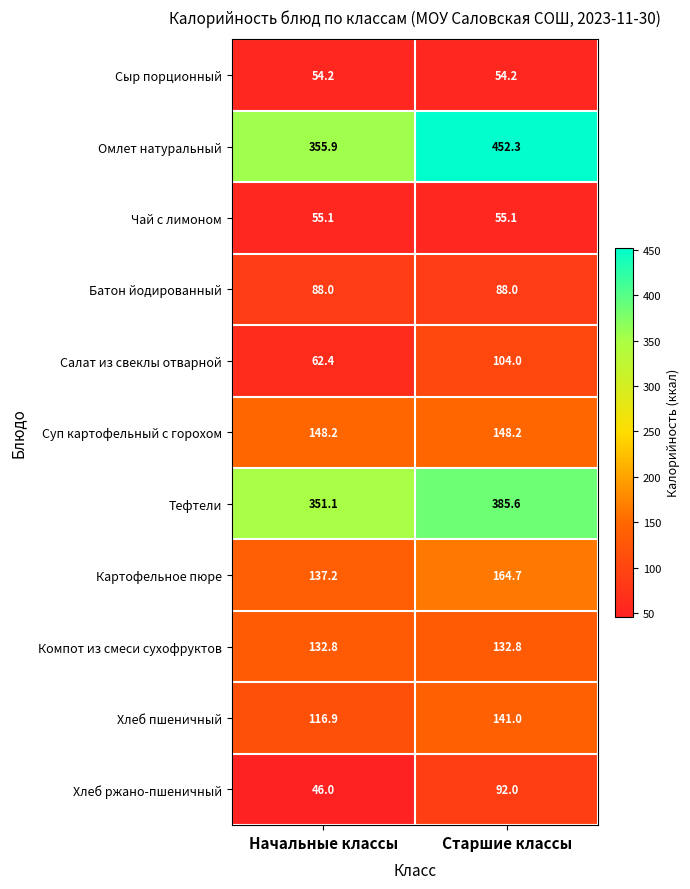

Reading right to left, what are all the values shown in this chart?

Сыр порционный: 54.2	54.2
Омлет натуральный: 452.3	355.9
Чай с лимоном: 55.1	55.1
Батон йодированный: 88.0	88.0
Салат из свеклы отварной: 104.0	62.4
Суп картофельный с горохом: 148.2	148.2
Тефтели: 385.6	351.1
Картофельное пюре: 164.7	137.2
Компот из смеси сухофруктов: 132.8	132.8
Хлеб пшеничный: 141.0	116.9
Хлеб ржано-пшеничный: 92.0	46.0